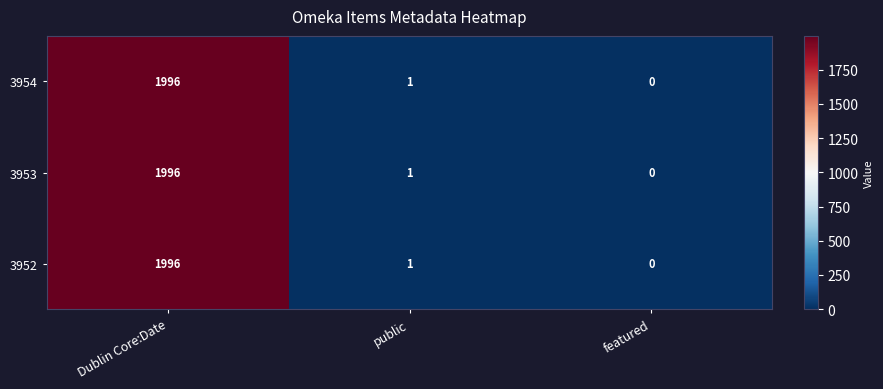

How many data points in 3952 are less than 1?

1